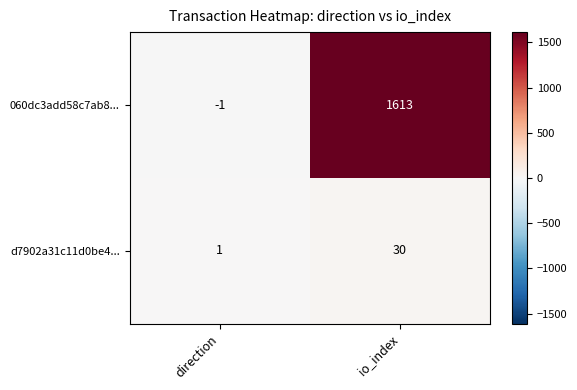

Which series has the largest total across all categories?

060dc3add58c7ab8...